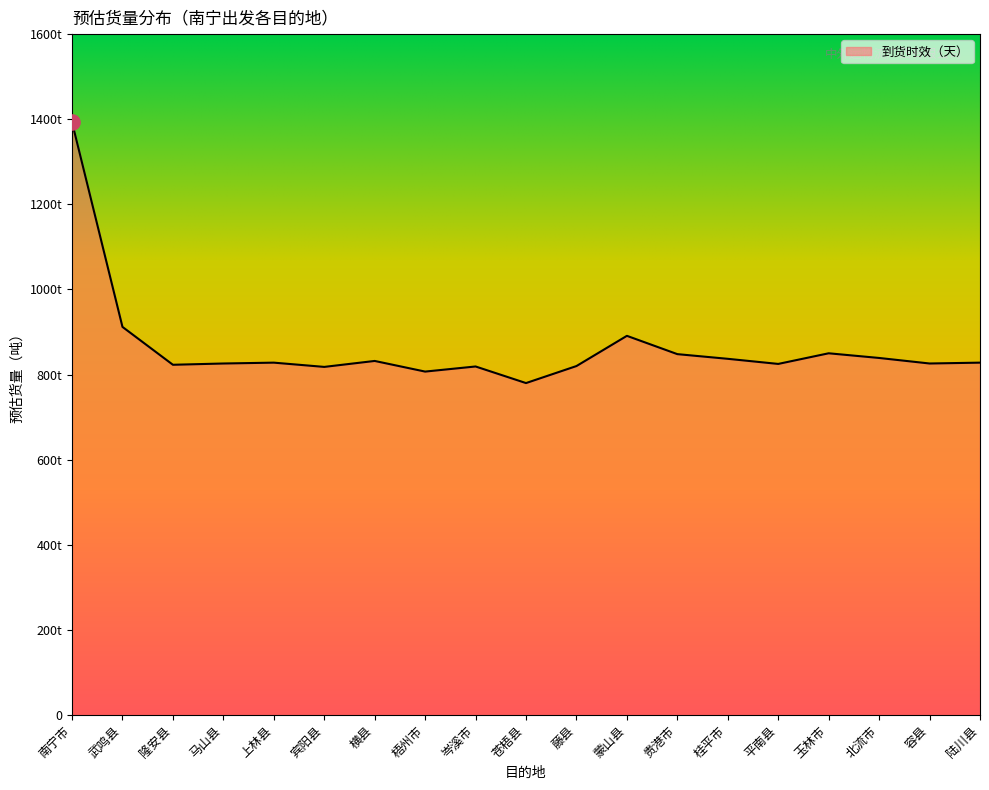

What is the change in value from 马山县 to 横县?

+6